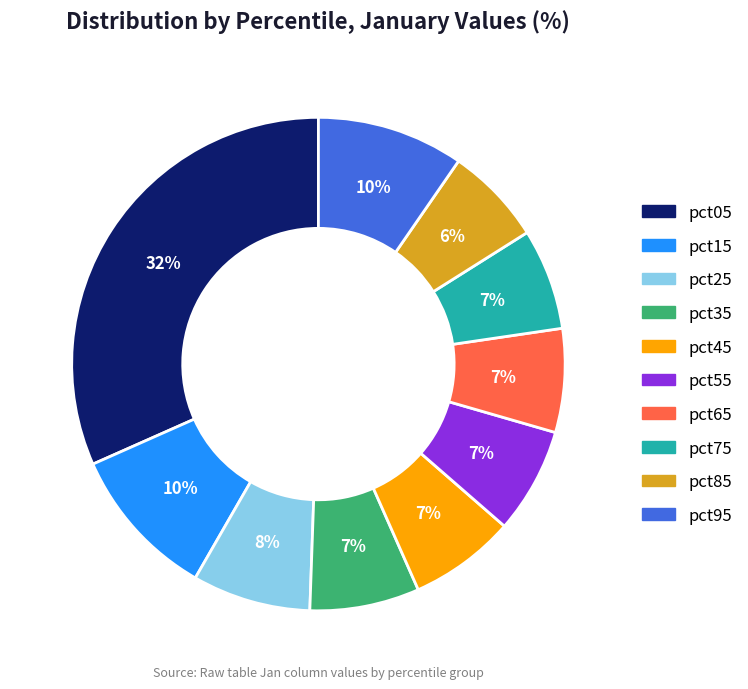

How many slices are in this pie chart?

10